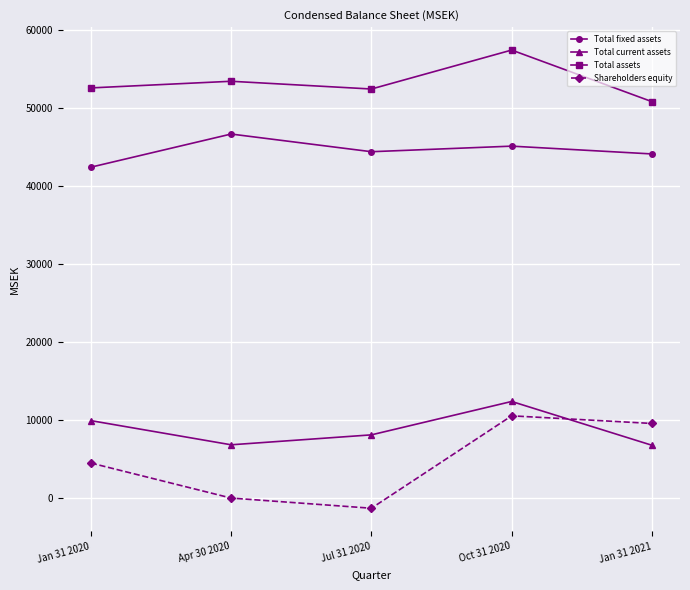

What is the spread (max minus min) of values at Apr 30 2020?

53492